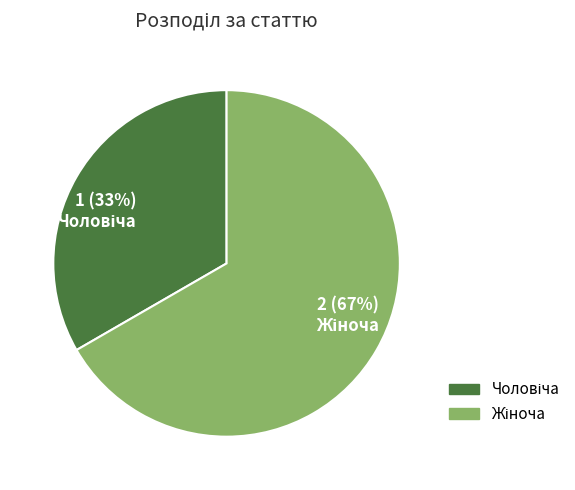

Count the number of slices in the pie.

2